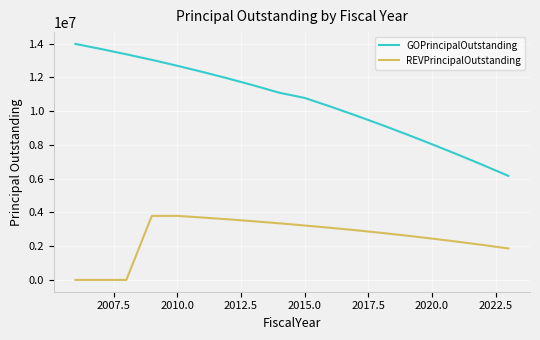

Reading right to left, transcribe all the data shown in this chart.

GOPrincipalOutstanding: 6165000	6810000	7435000	8040000	8630000	9200000	9750000	10280000	10785000	11095000	11525000	11935000	12320000	12690000	13040000	13370000	13685000	13985000
REVPrincipalOutstanding: 1865000	2070000	2265000	2450000	2625000	2790000	2945000	3090000	3225000	3355000	3475000	3590000	3695000	3795000	3795000	0	0	0